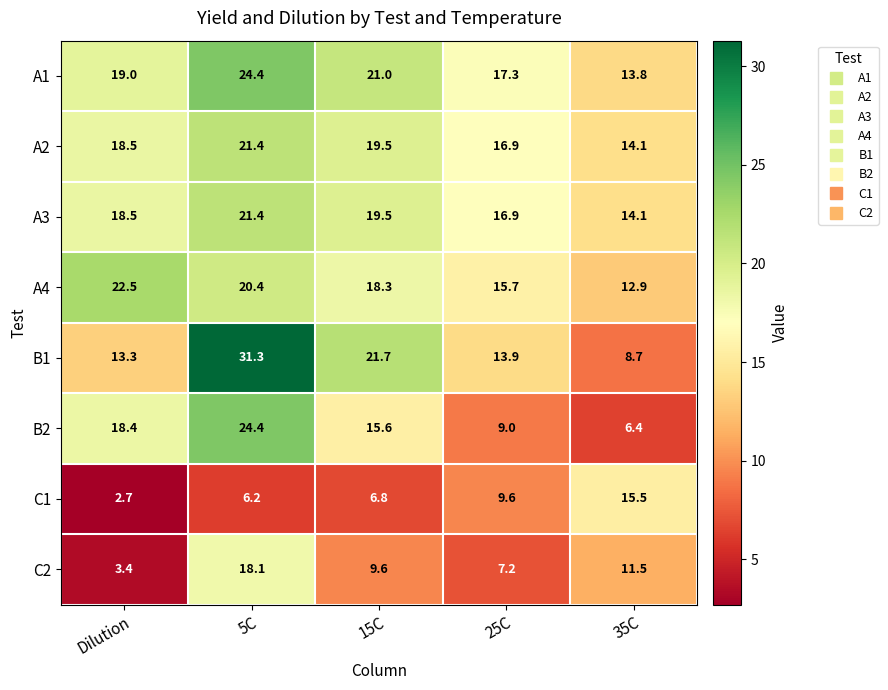

The C2 series shows 4.9 at 25C. True or false?

False